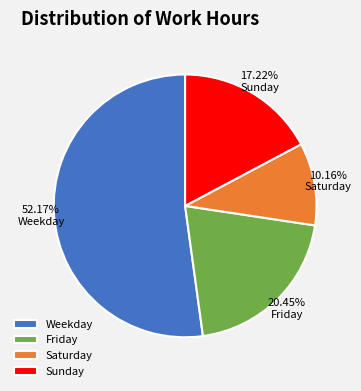

How many segments does this pie chart have?

4